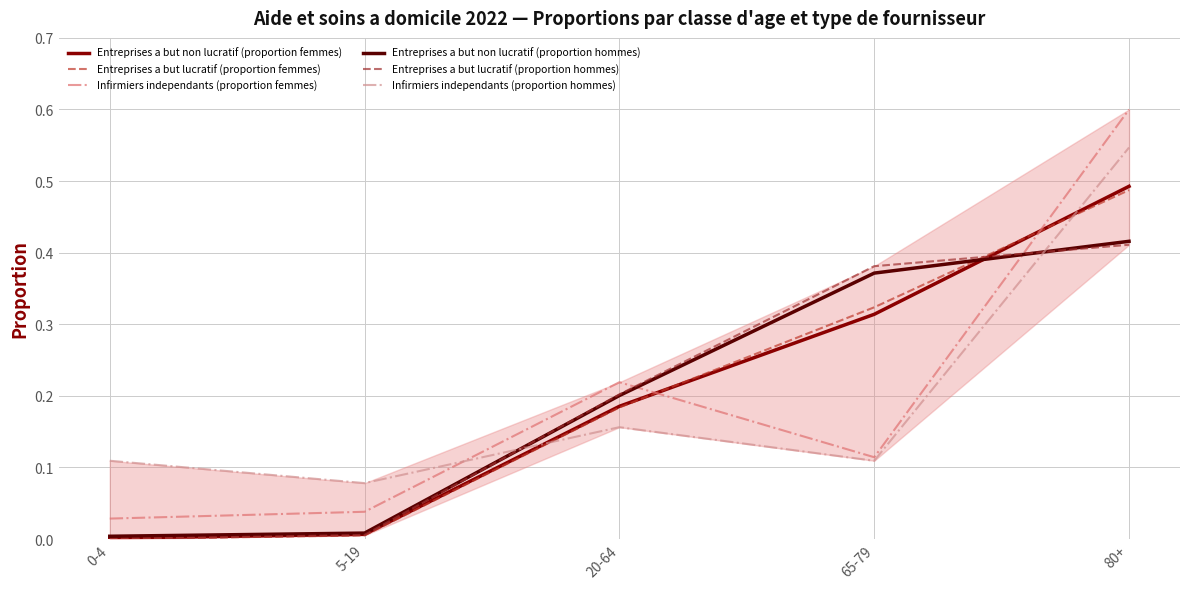

Is it true that Infirmiers independants (proportion hommes) equals 0.1 at 20-64?

False